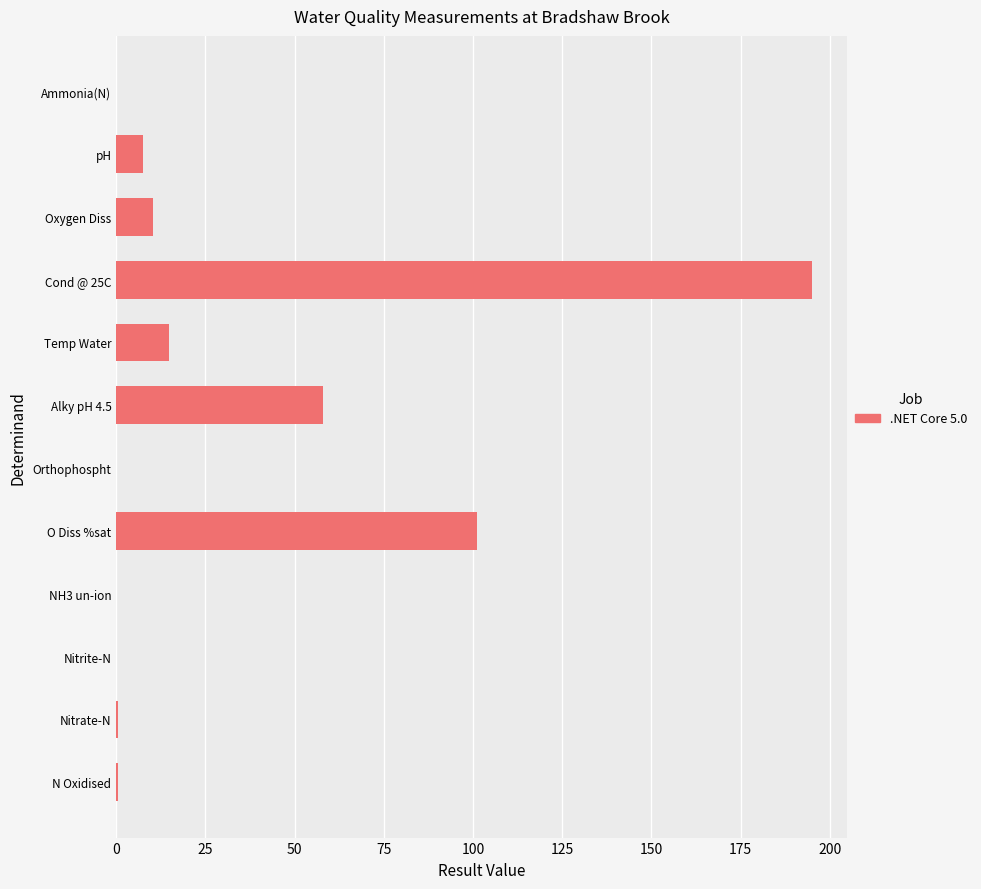

What is the maximum value shown in the chart?

195.0